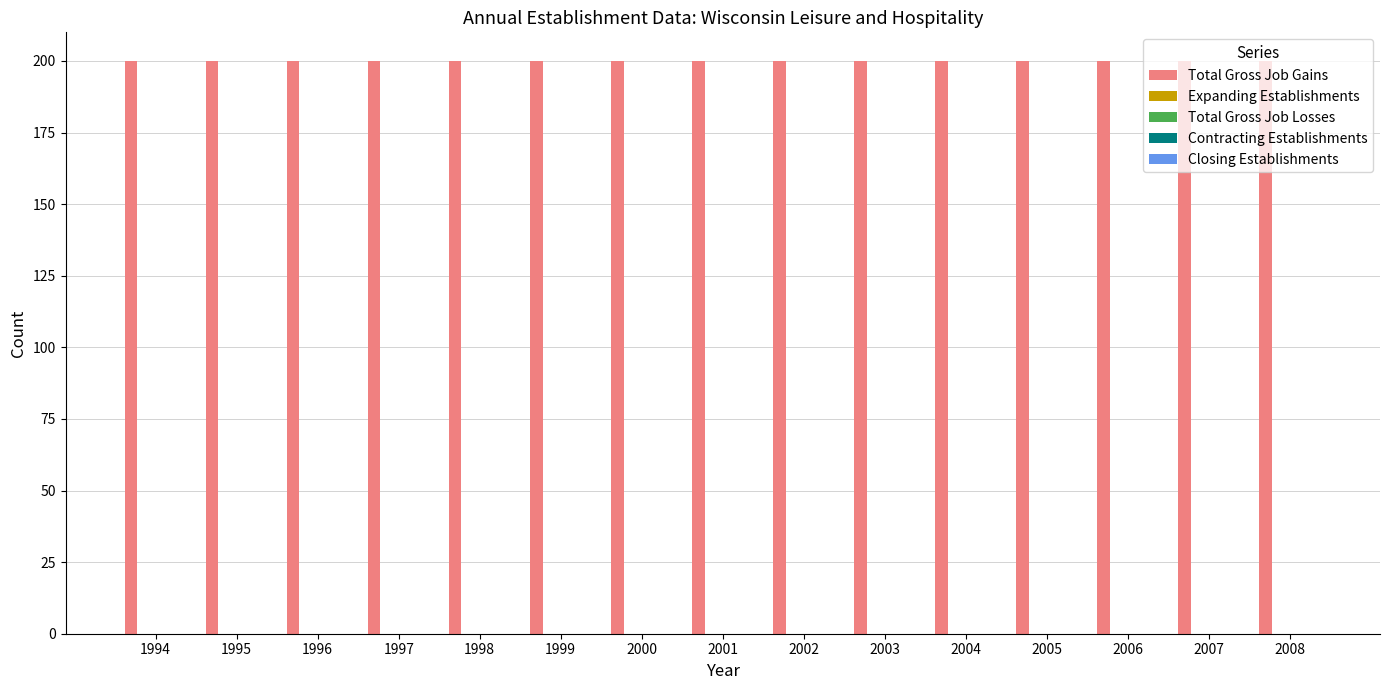

Which series has the largest range (max minus min)?

Total Gross Job Gains